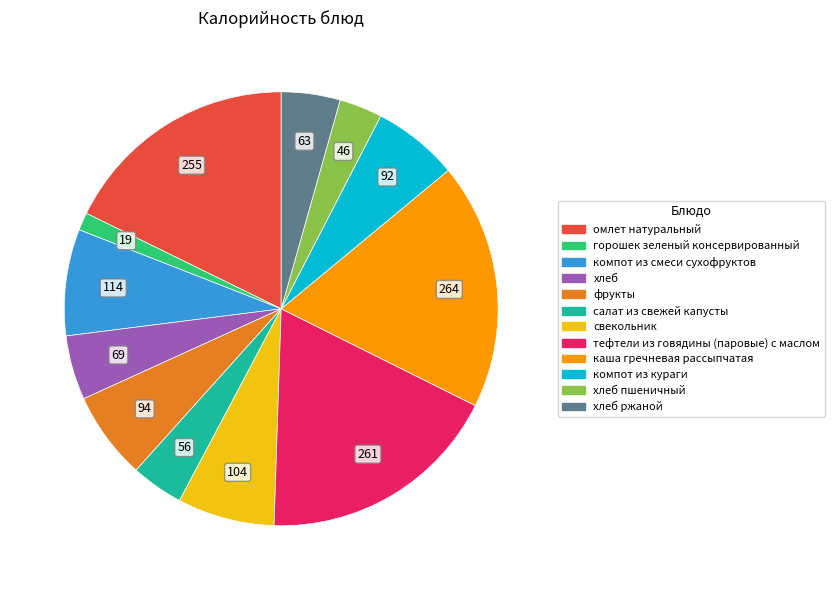

Does any single category account for the majority?

No